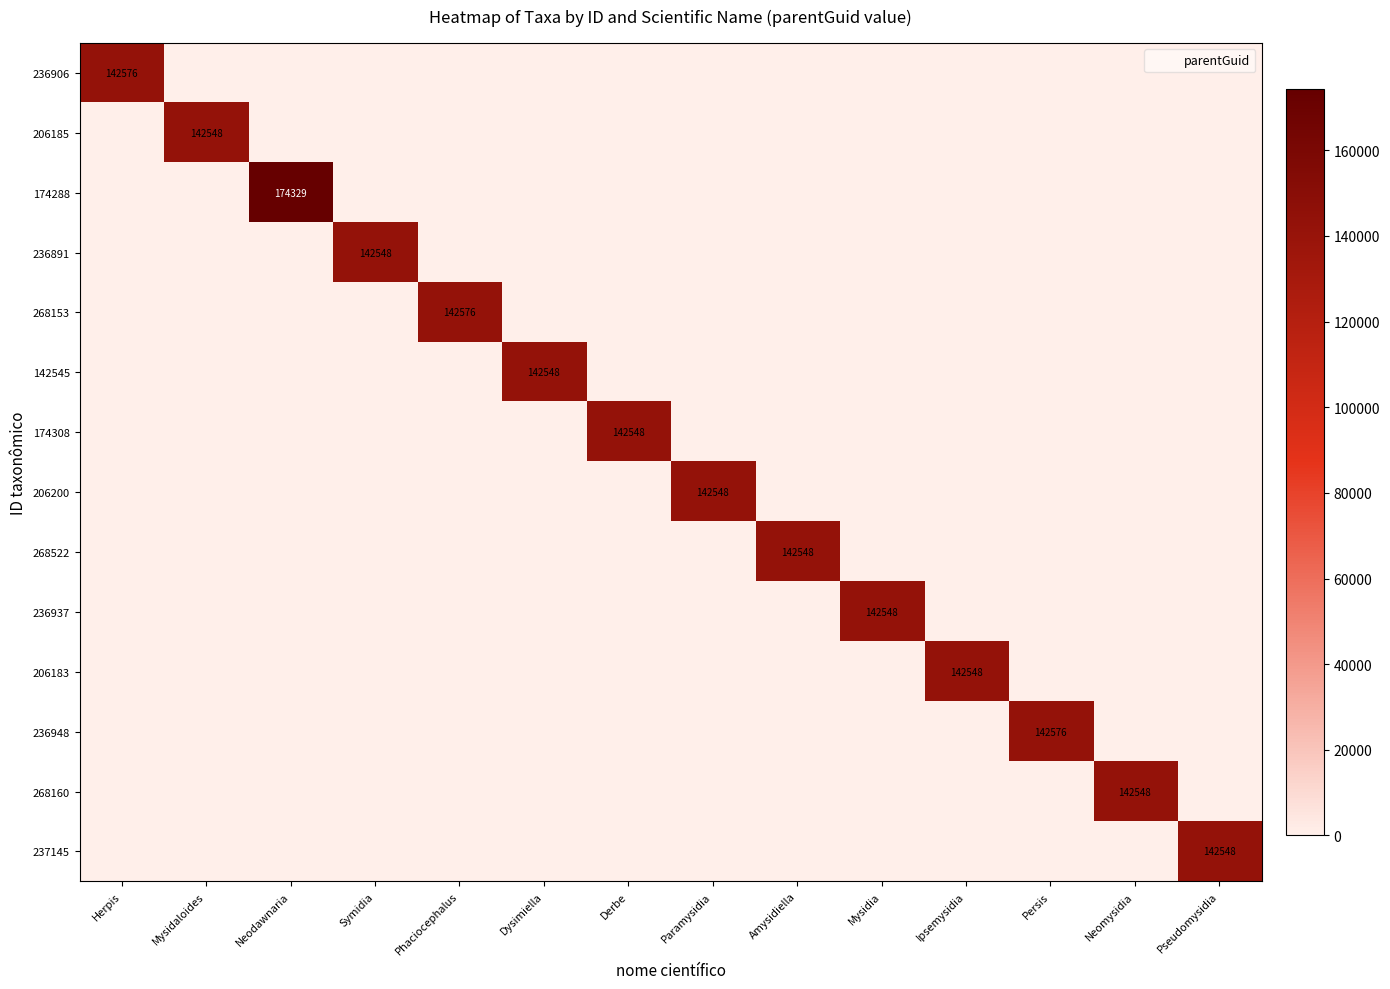

True or false: 268522 has a value of 0 at Pseudomysidia.

True